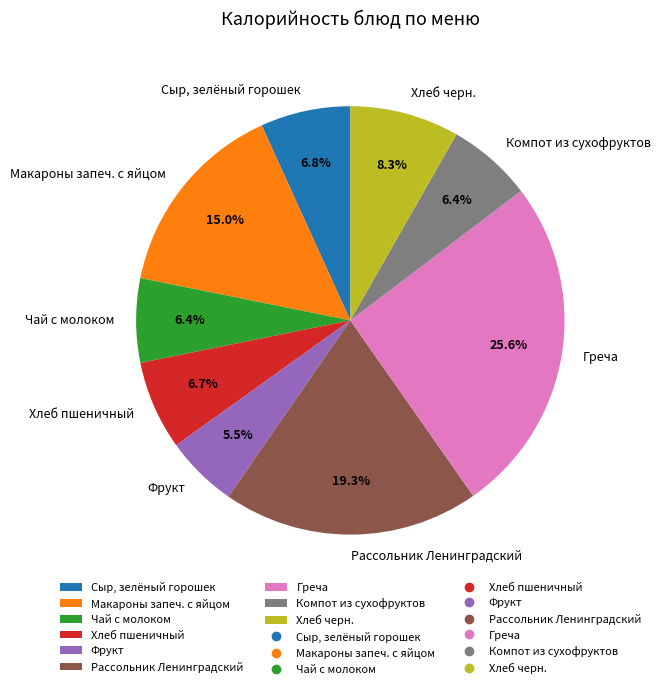

What percentage is NOT represented by Чай с молоком?

93.6%